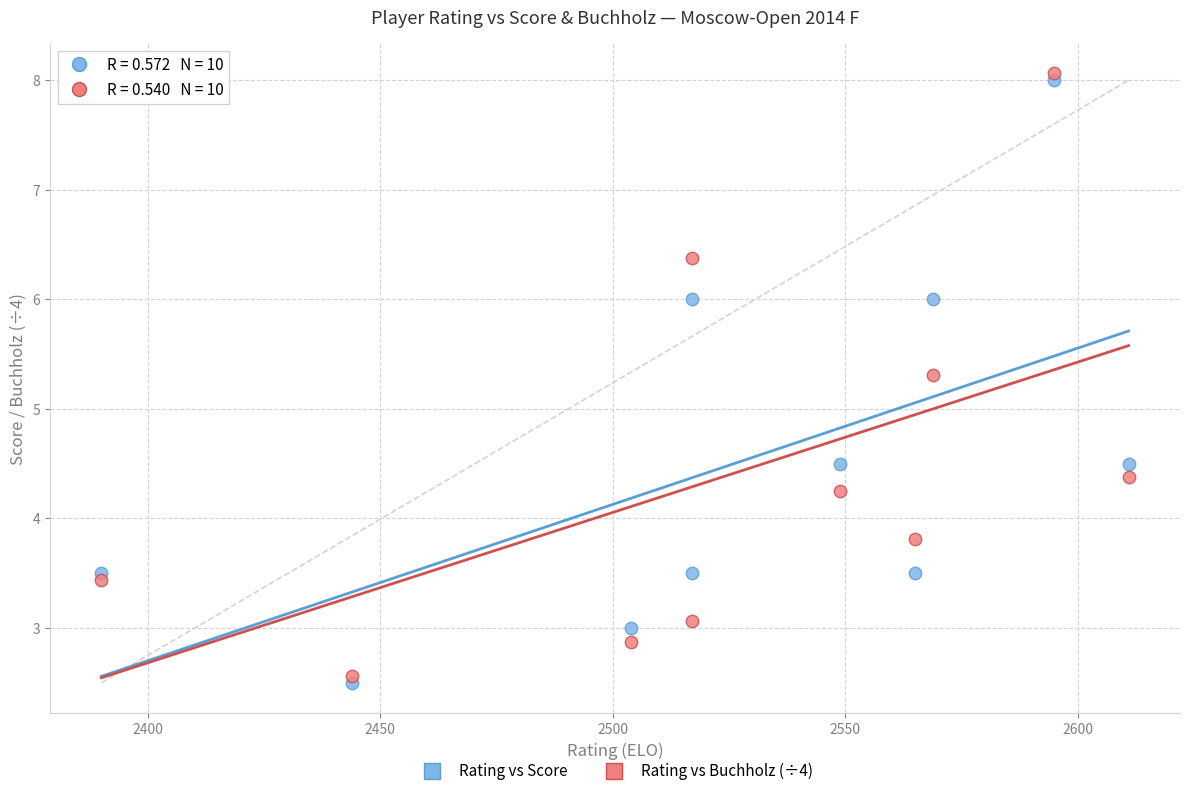

Across all data points, what is the range of X values (max minus min)?

221.0